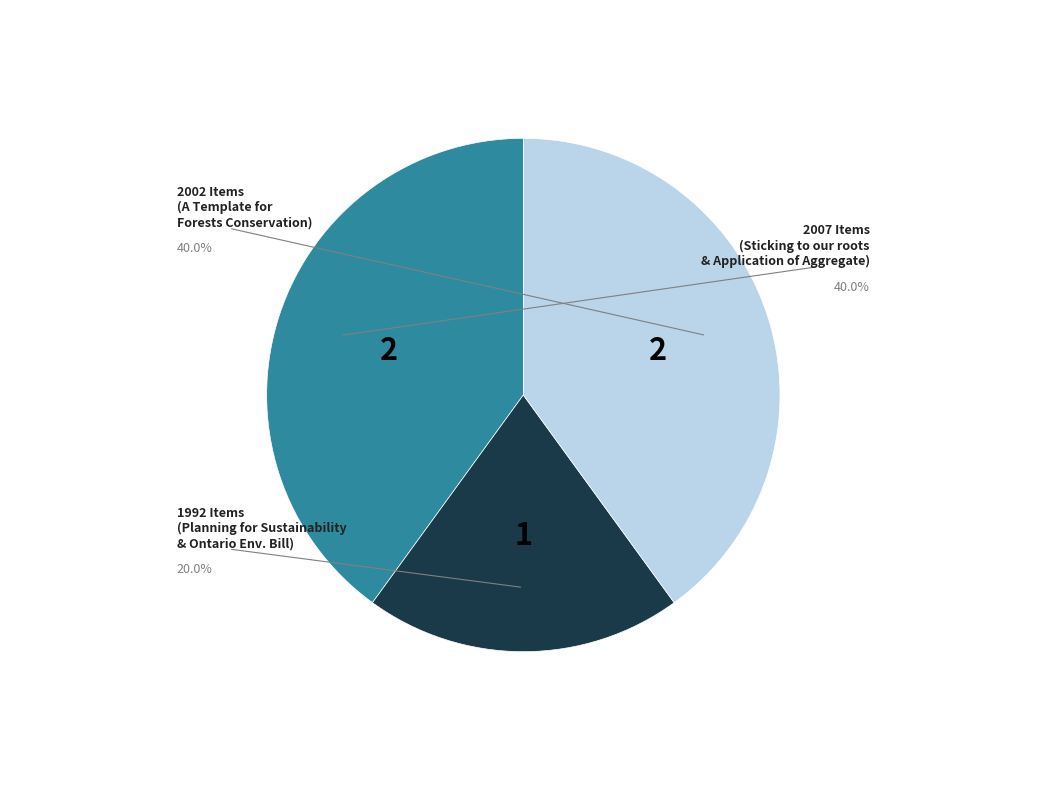

Is there any slice that represents more than half of the pie?

No